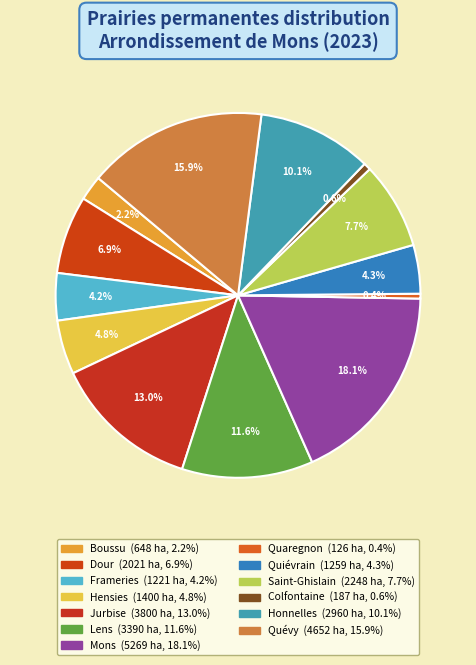

Count the number of slices in the pie.

13